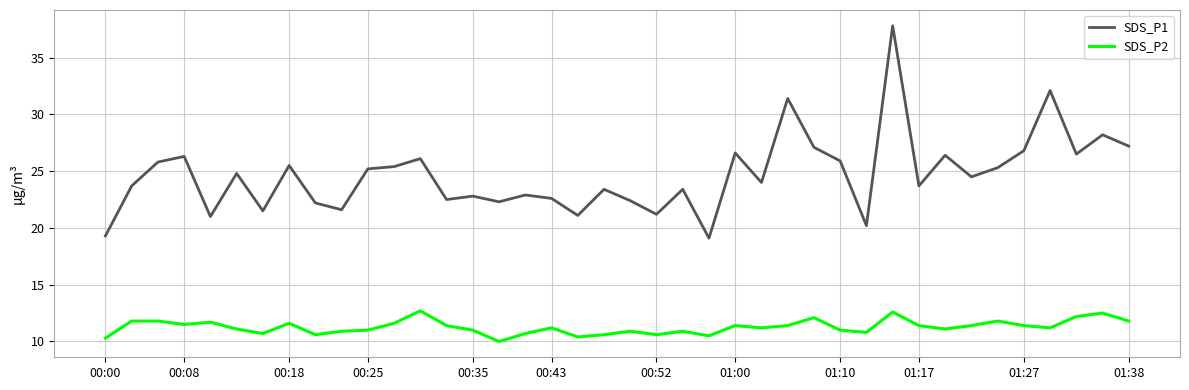

Which series has the largest total across all categories?

SDS_P1